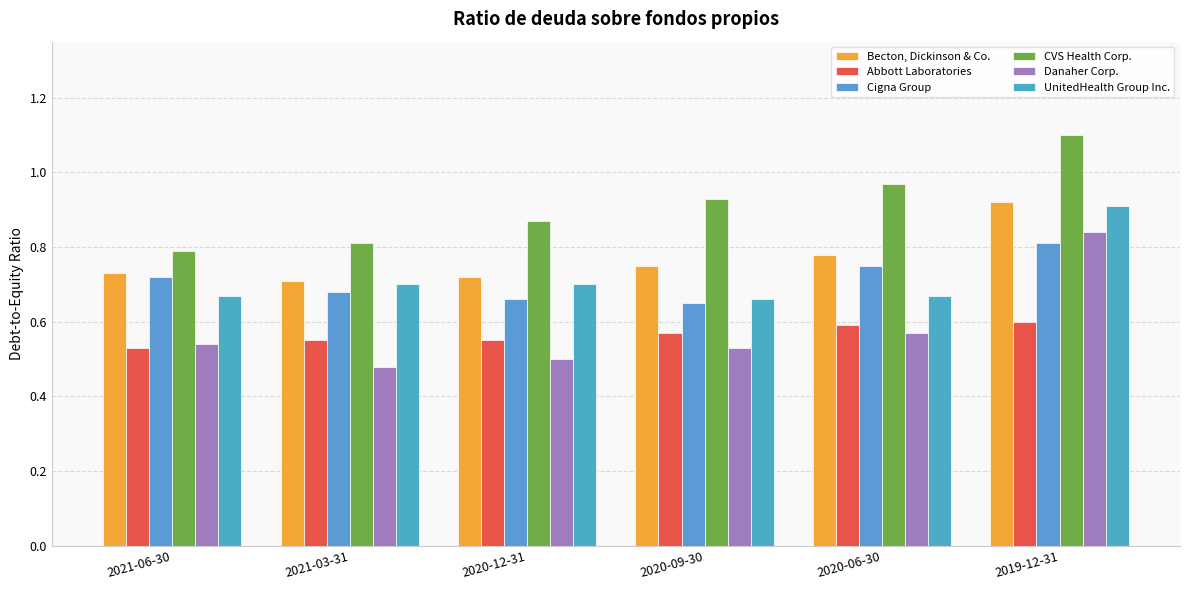

What is the sum of the CVS Health Corp. values at 2021-03-31 and 2021-06-30?

1.6